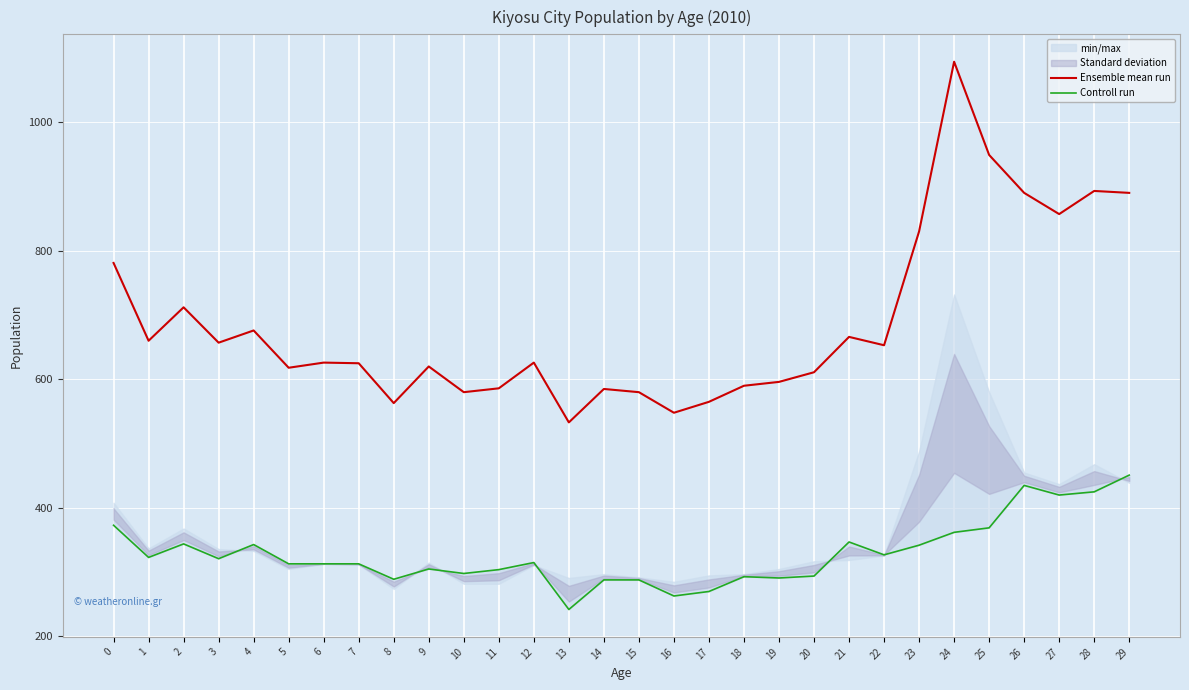

Rank the series at 23 from highest to lowest value.

Ensemble mean run, Controll run